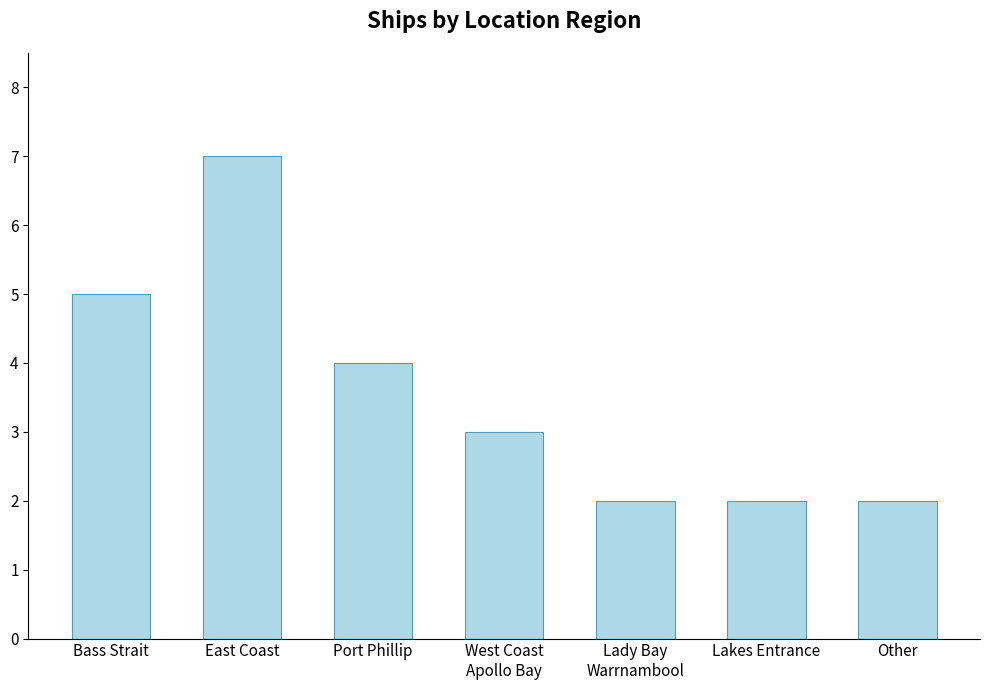

Reading right to left, what are all the values shown in this chart?

2	2	2	3	4	7	5